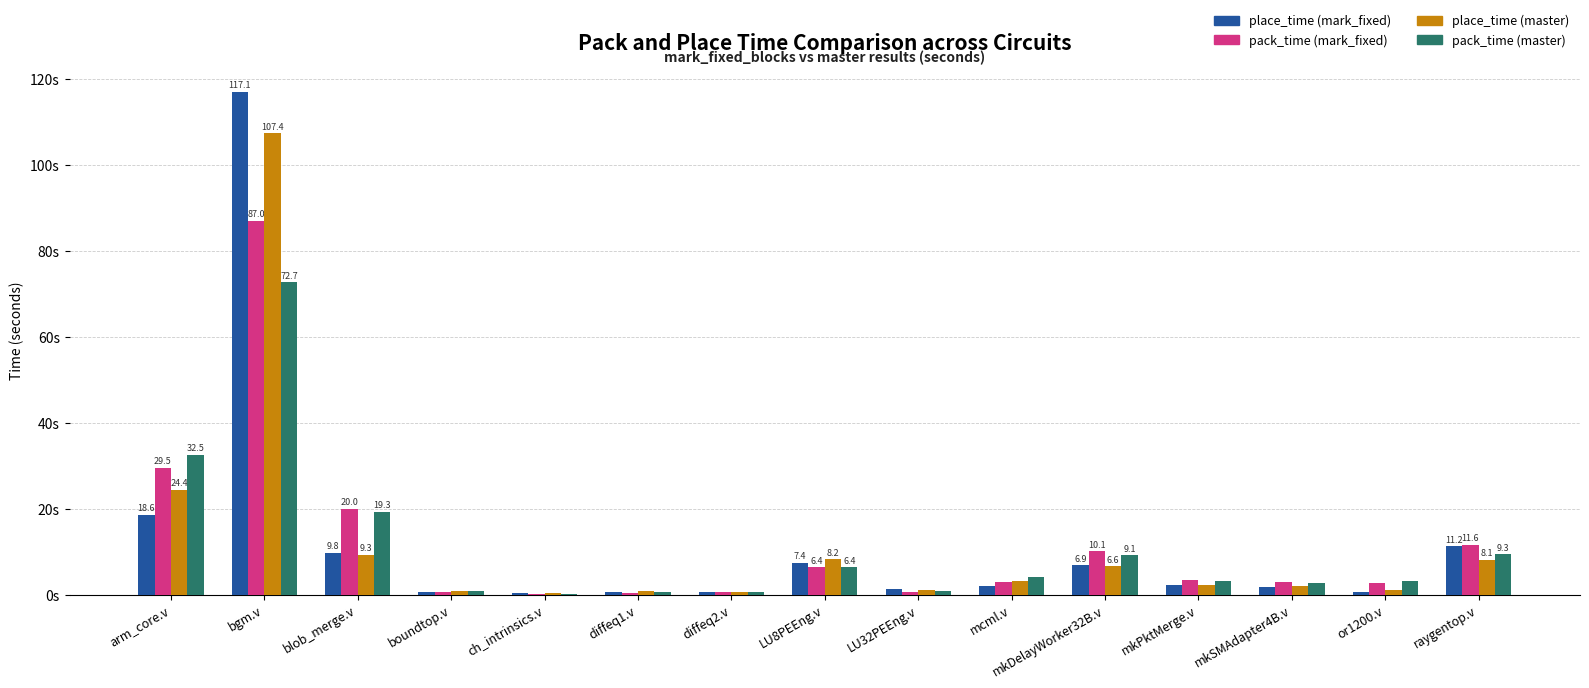

Does the chart contain stacked bars?

No